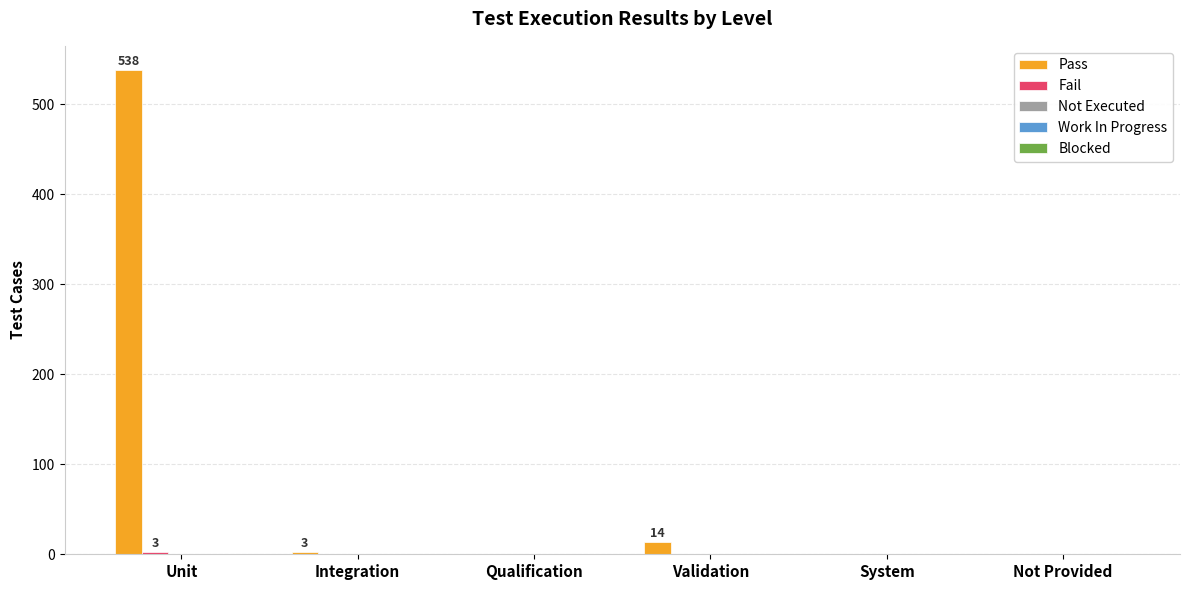

Which series has the largest total across all categories?

Pass